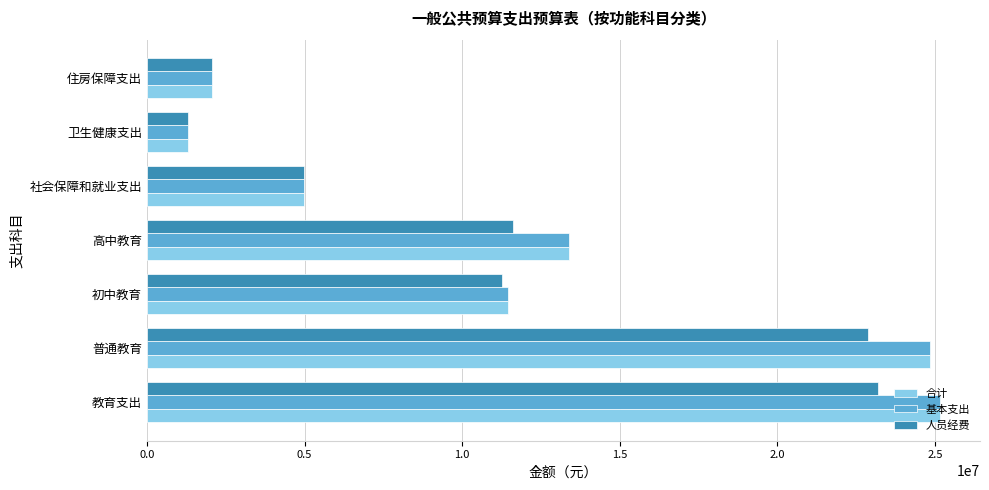

The value of 基本支出 at 高中教育 is 23929608.3. True or false?

False